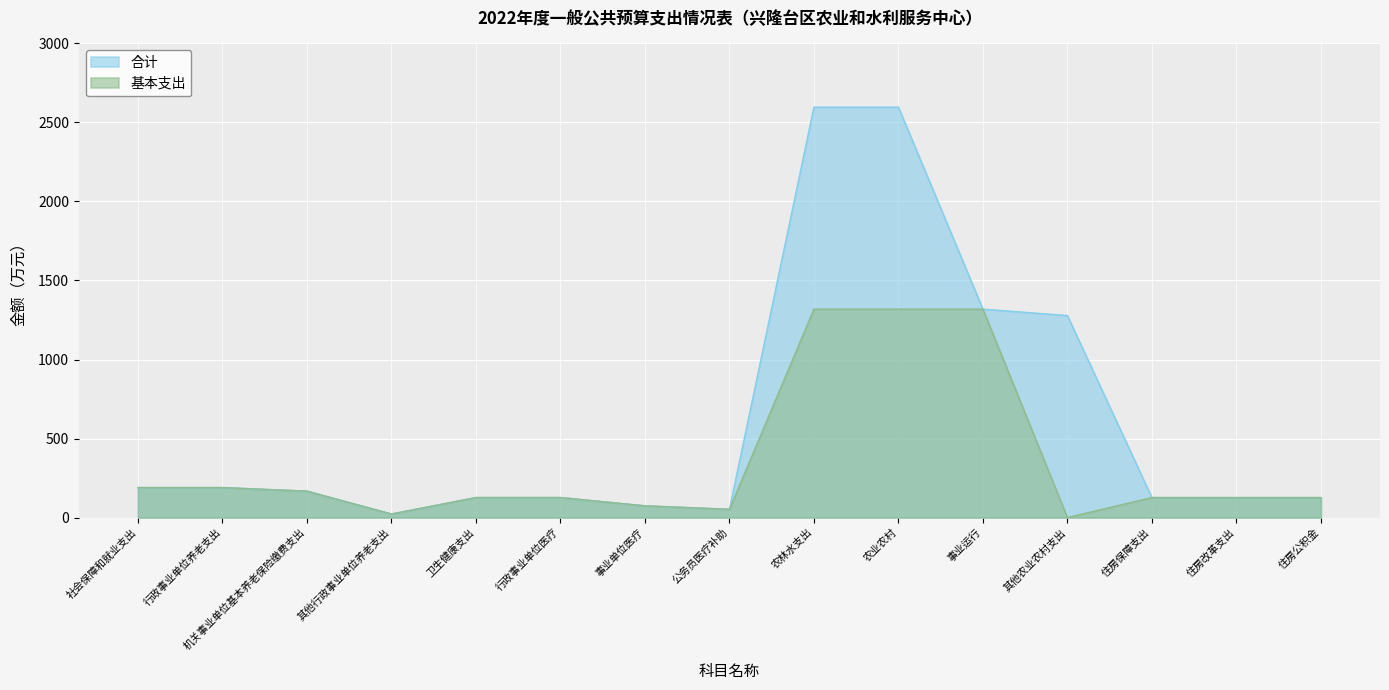

Count the number of data series in this chart.

2